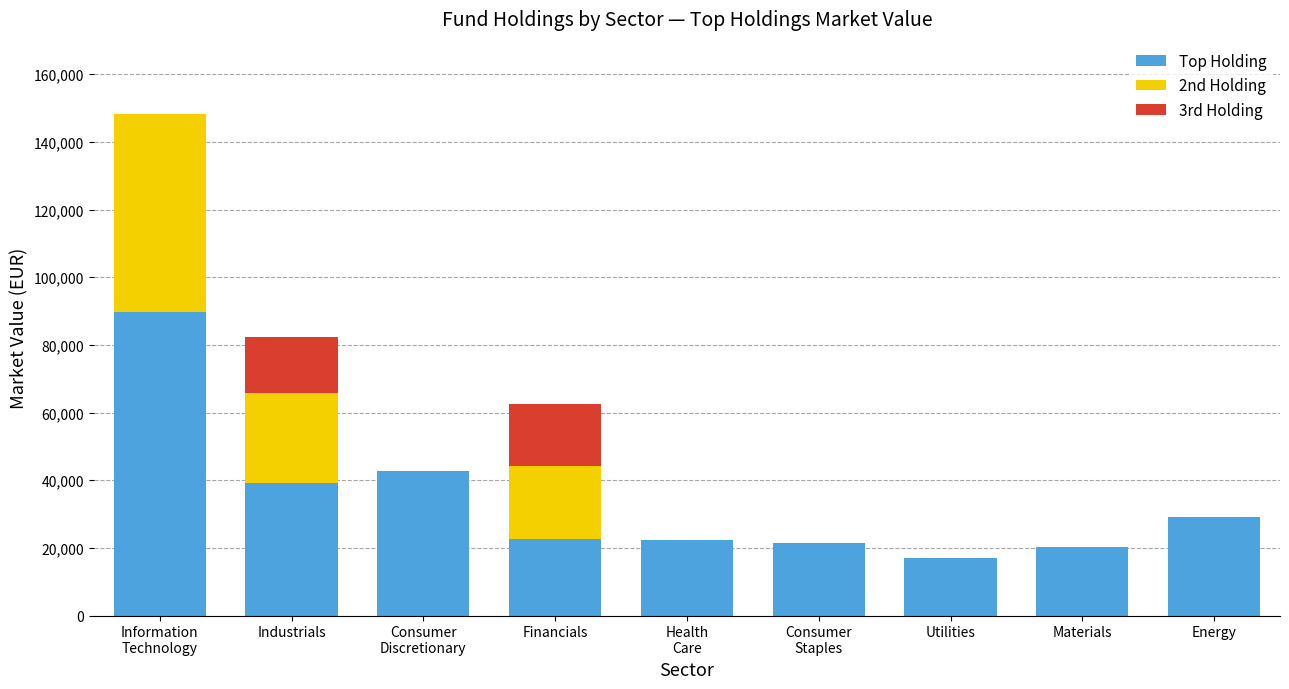

The Top Holding series shows 3965.9 at Utilities. True or false?

False